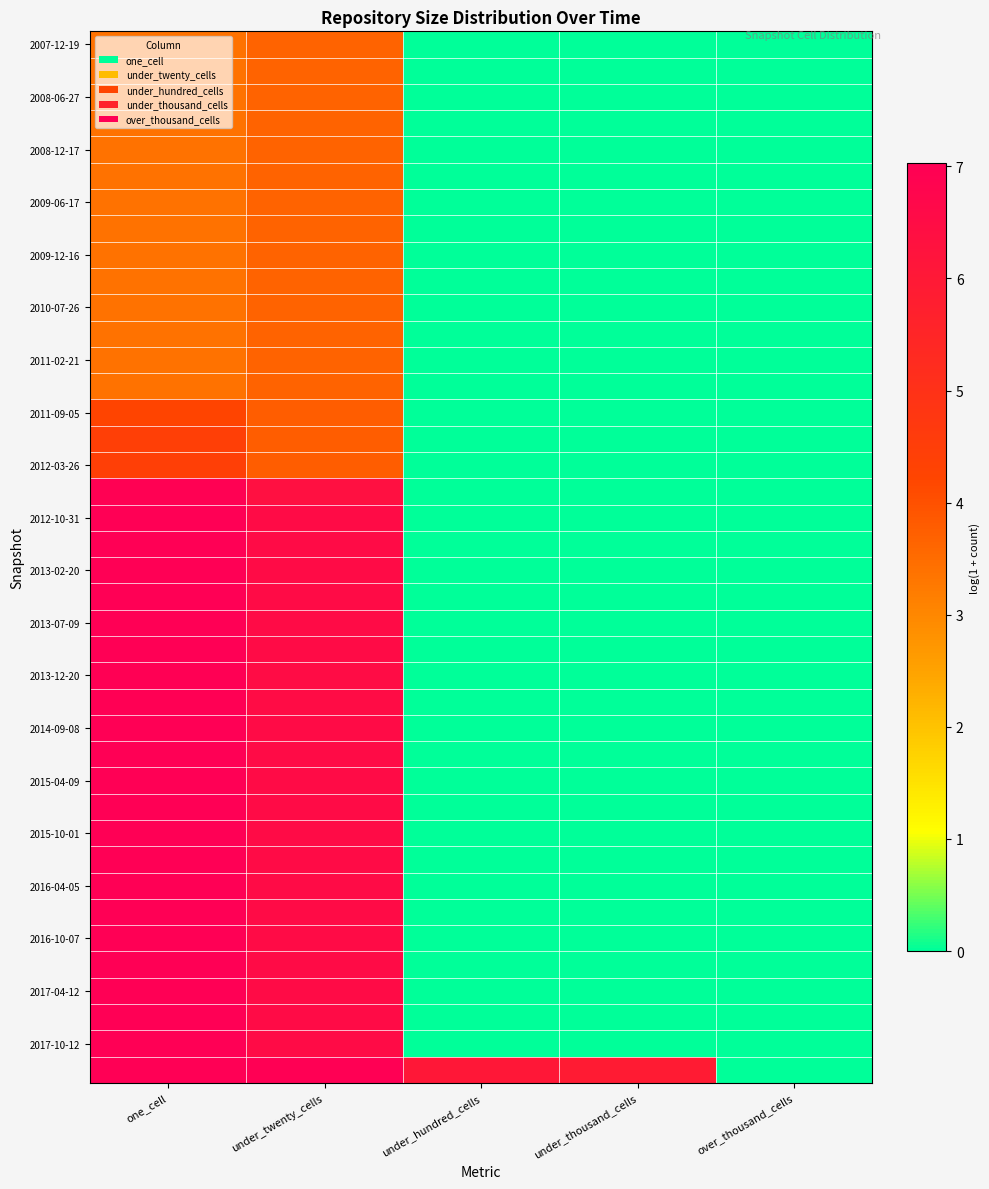

What is the total value across all series at under_twenty_cells?

213.2